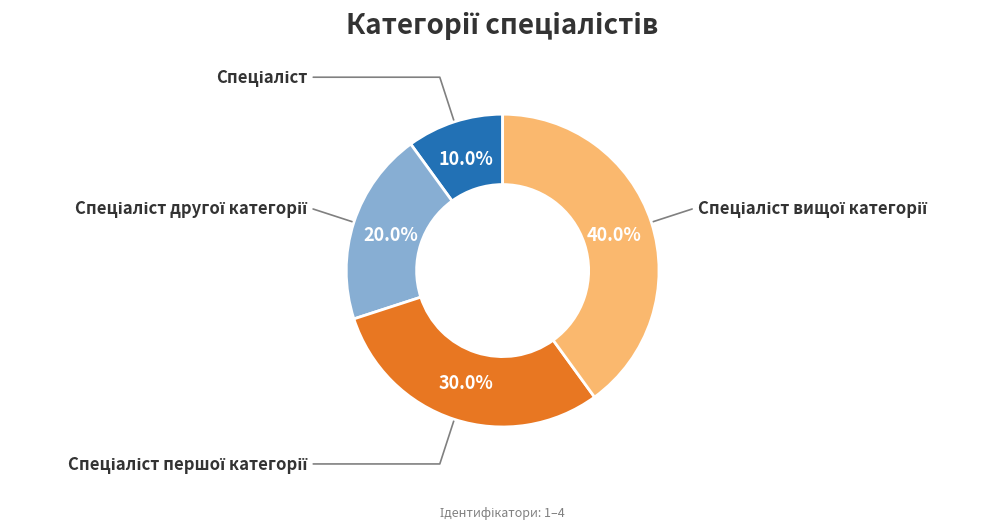

To the nearest percent, what is the average slice percentage?

25%